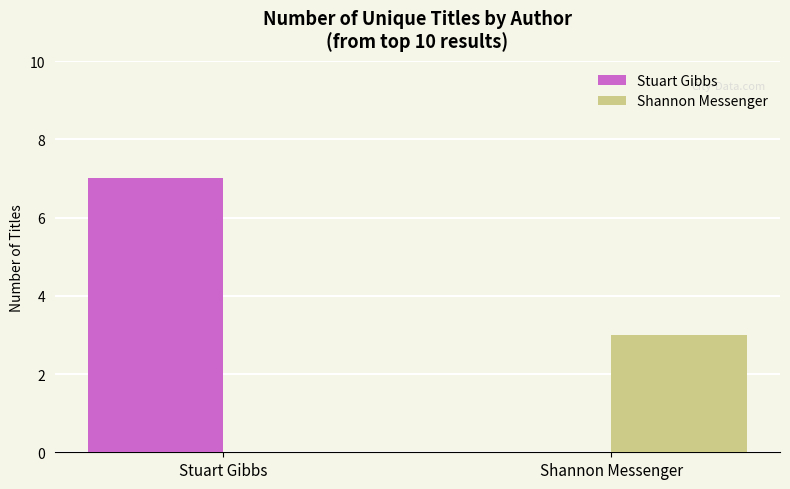

What are all the series names shown in the legend?

Stuart Gibbs, Shannon Messenger